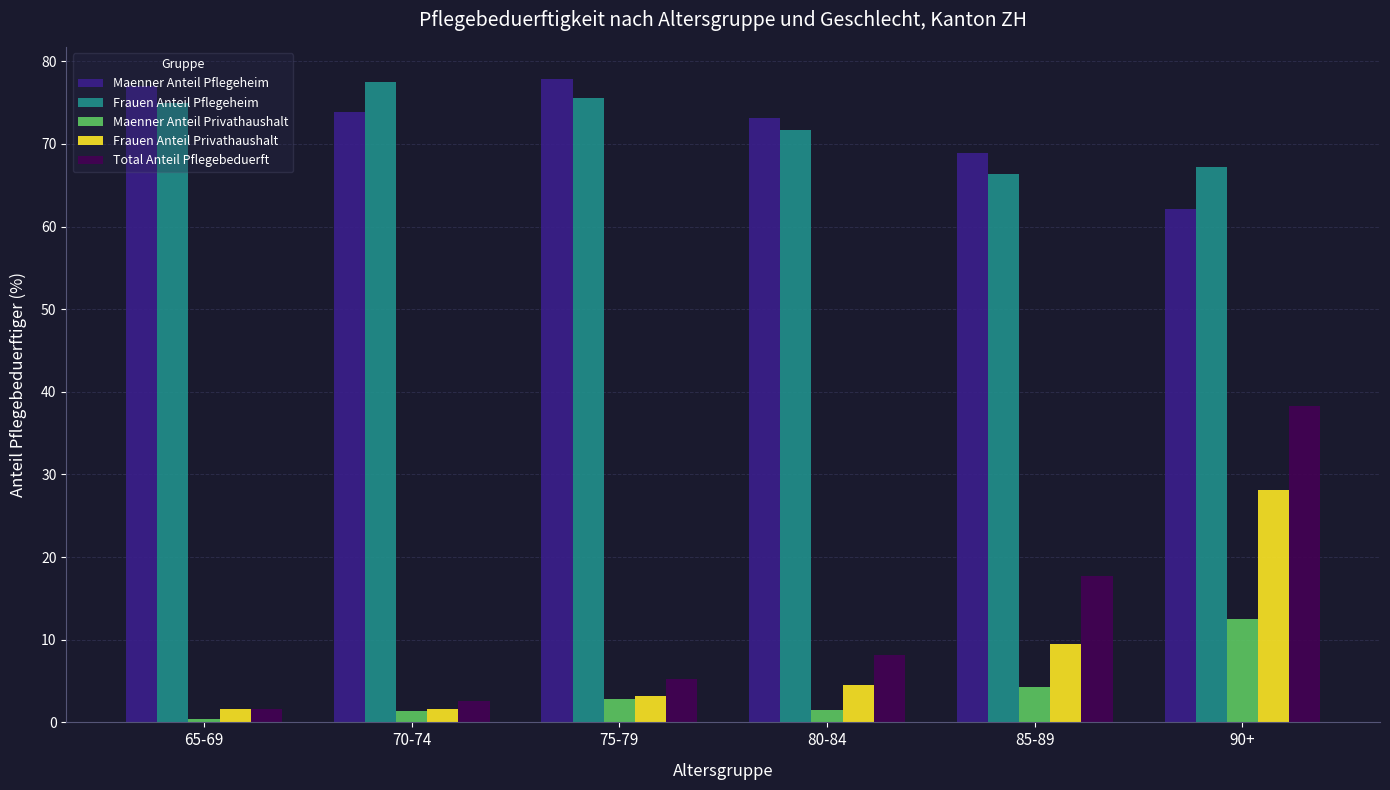

What is the greatest value displayed?

77.9